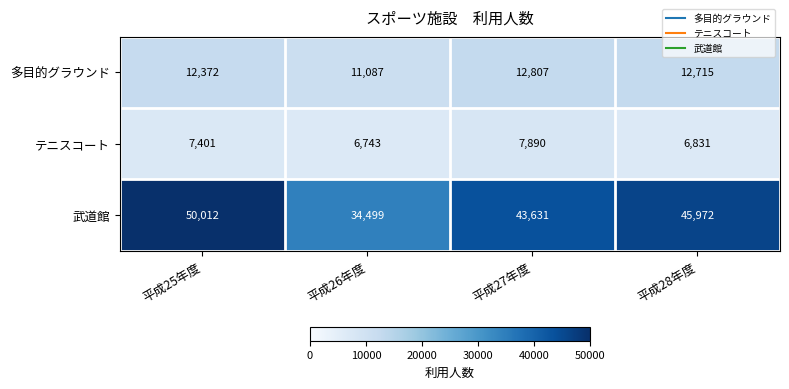

At which category is the sum across all series the highest?

平成25年度